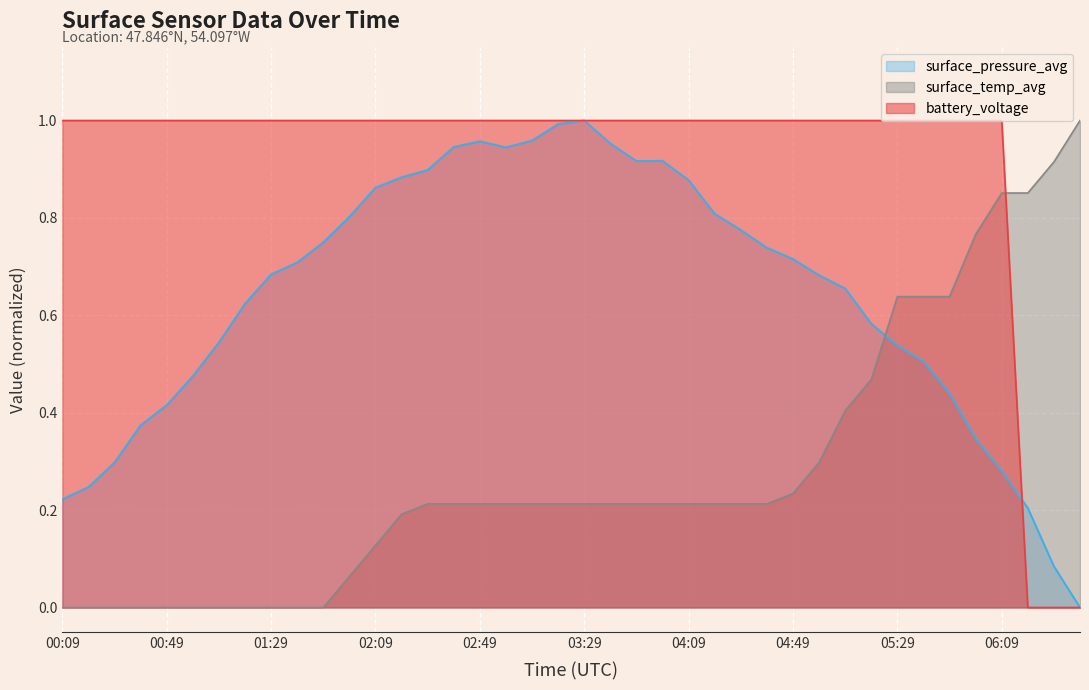

How many values in the battery_voltage series are below 1?

3